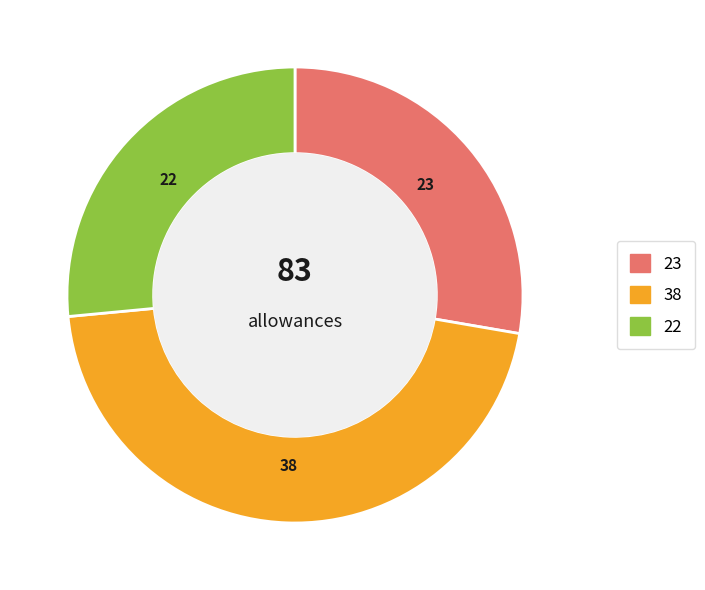

Is it true that 22 is 27% of the pie?

True